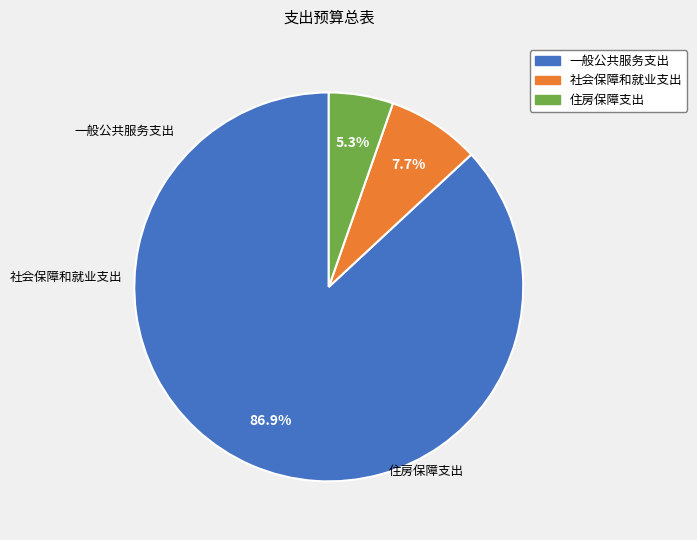

Combined, what portion of the pie is 住房保障支出 and 一般公共服务支出?

92.3%